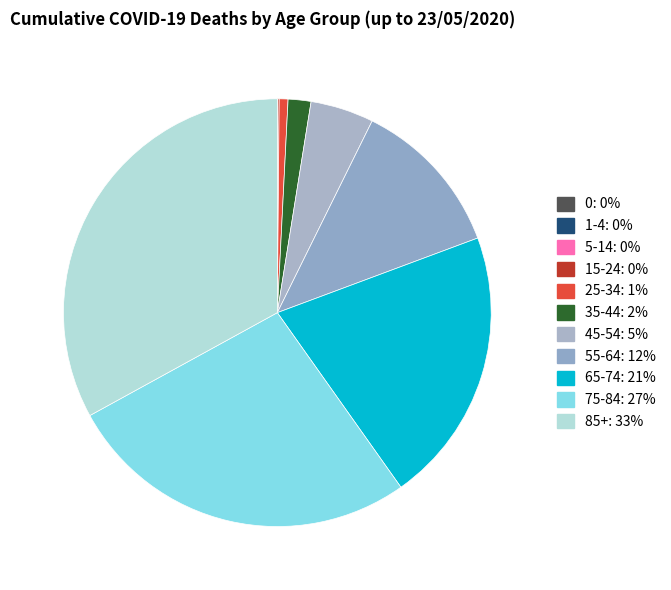

What is the smallest slice in the pie chart?

1-4